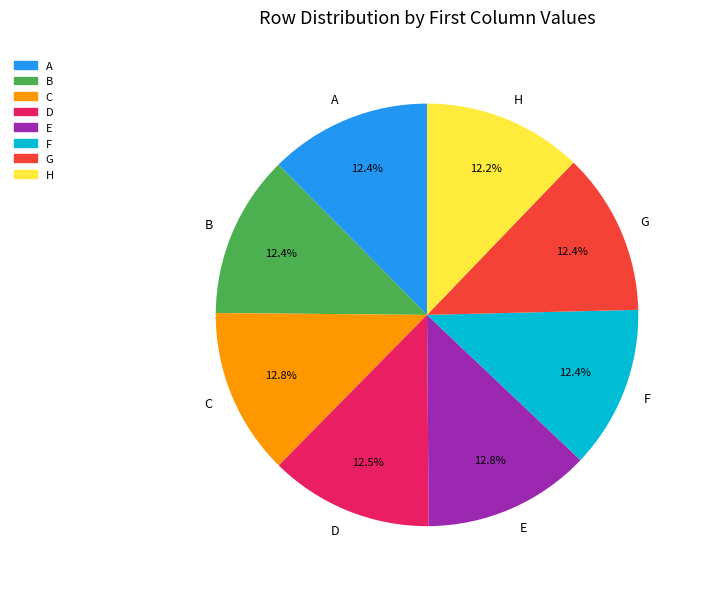

To the nearest percent, what is the combined percentage of H and G?

25%